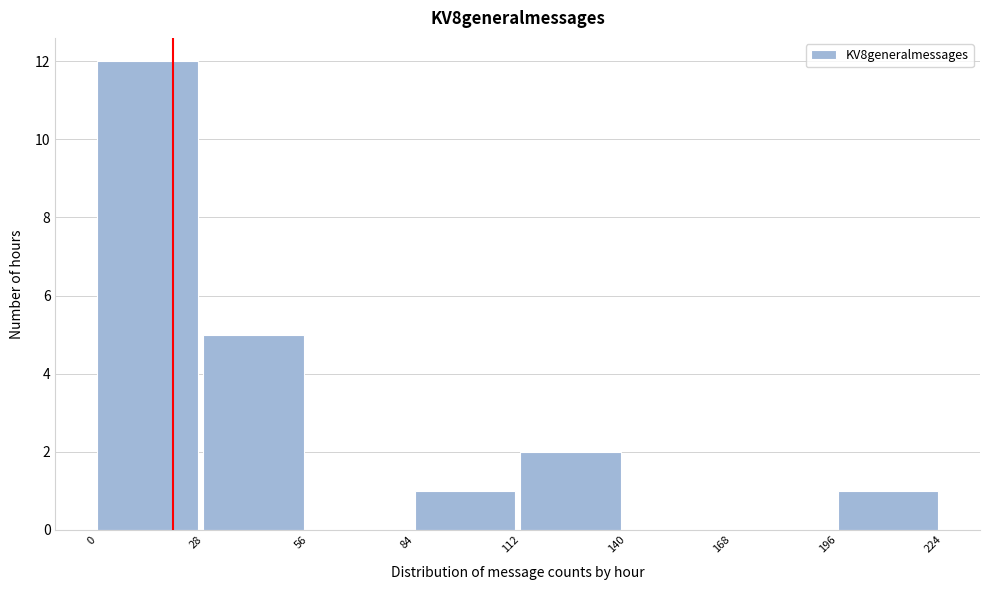

What is the height of the bar covering 84 to 112 on the x-axis? The values are not printed on the chart, so give them approximately, as read against the axis.

1